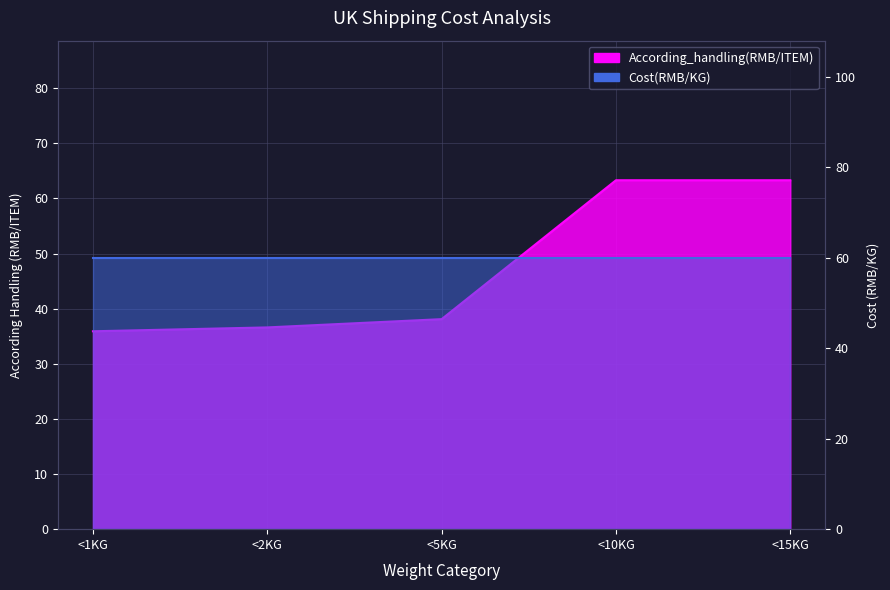

What is the change in value from <2KG to <10KG?

+26.7